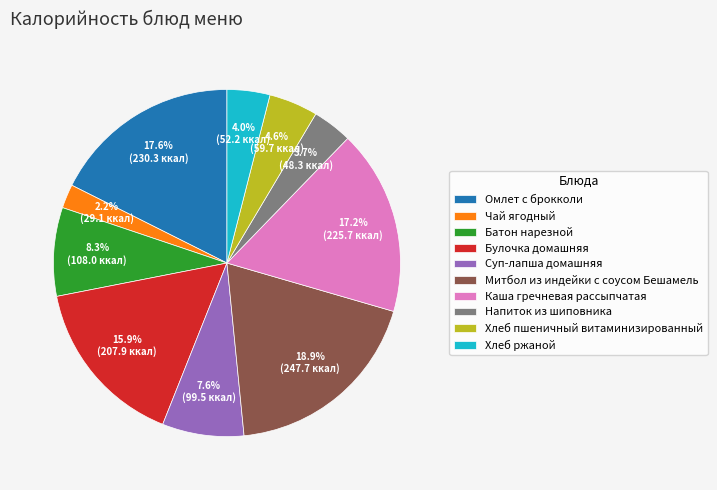

To the nearest percent, what percentage of the pie is Чай ягодный?

2%